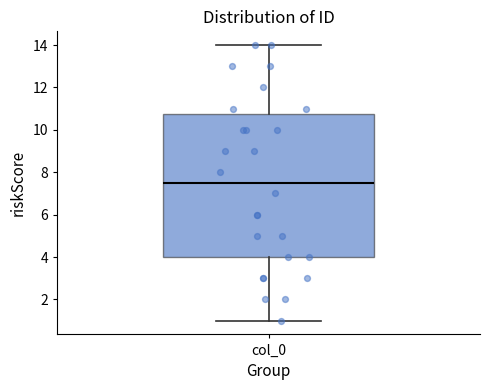

Transcribe this box plot: give where the median line is, the range the box spans, and where the two whiskers end, as read against the y-axis. The values are not printed on the chart, so give them approximately, as read against the axis.

median 7.6, box 4.0 to 10.8, whiskers 1.0 to 14.0